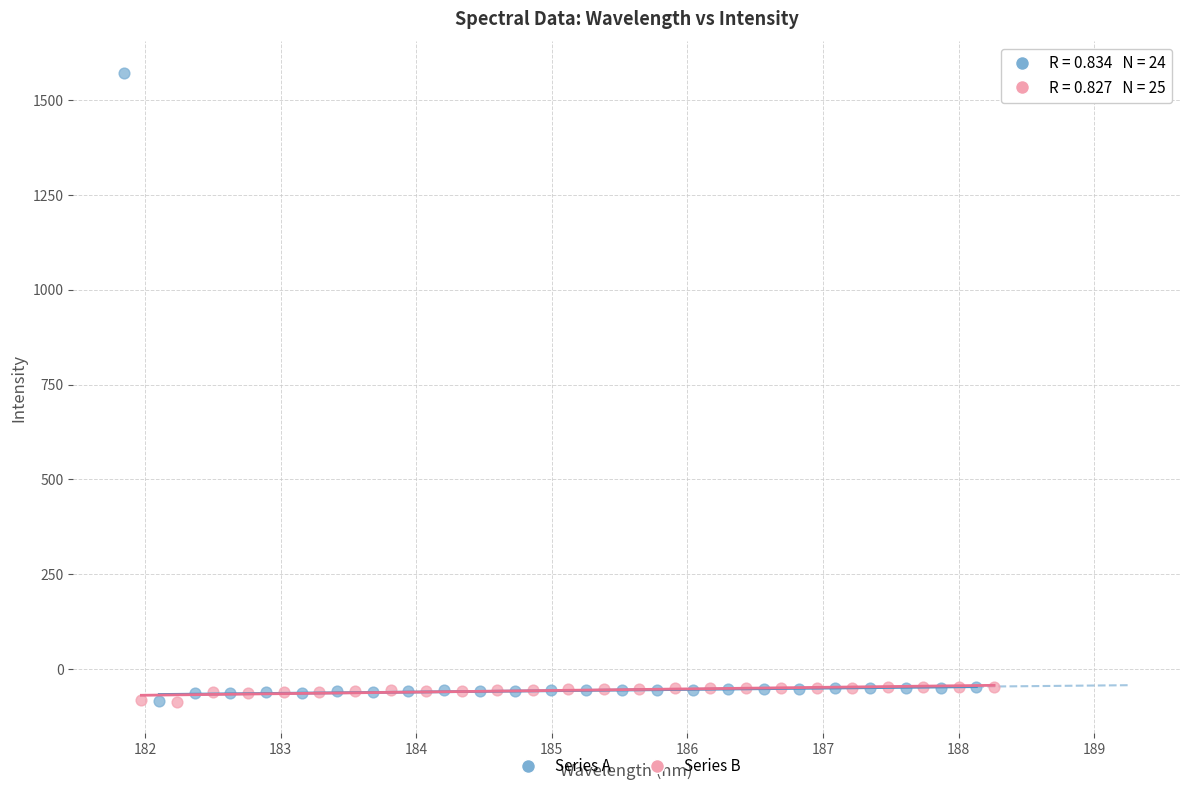

Which series has the widest spread of Y values?

Series A